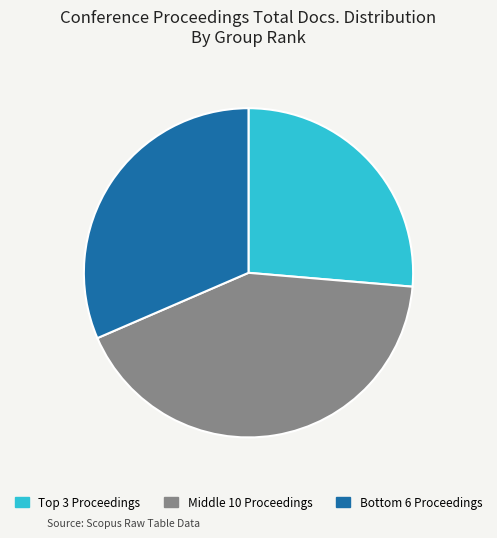

How many slices are in this pie chart?

3